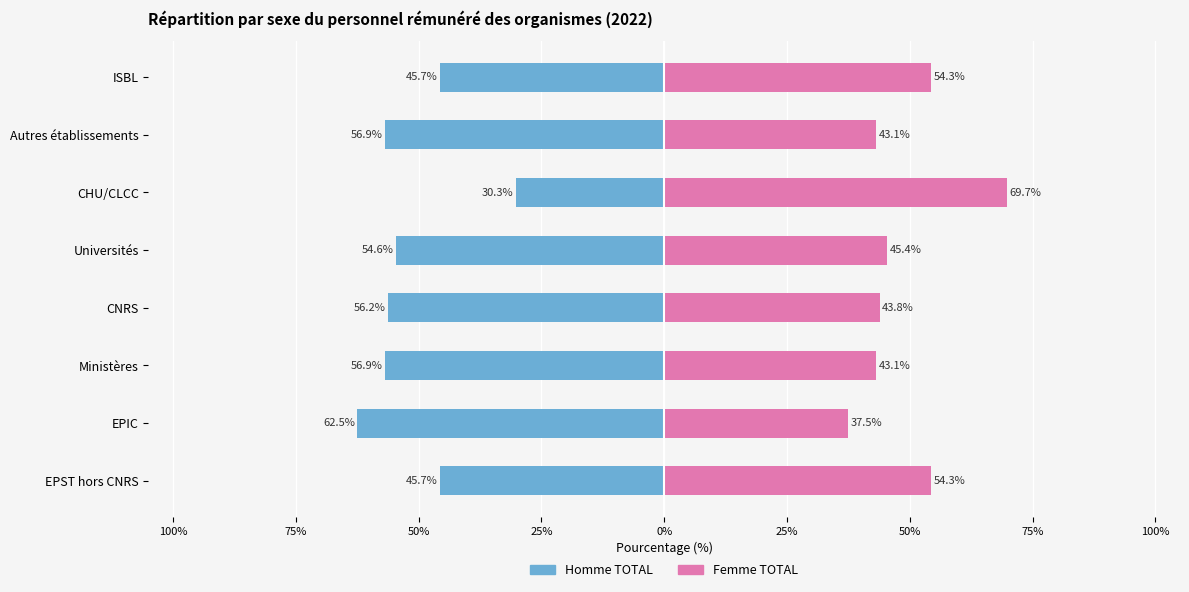

What is the sum of all Femme TOTAL values?

391.3